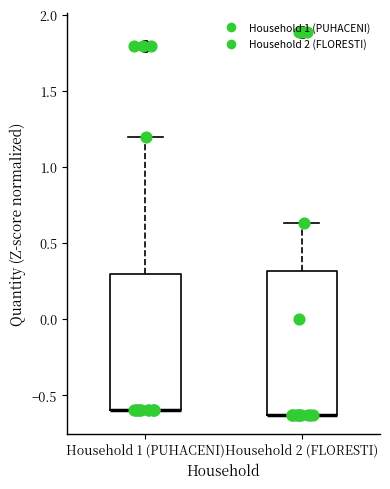

Where is the lower edge of the box for Household 1 (PUHACENI) on the y-axis? The values are not printed on the chart, so give them approximately, as read against the axis.

-0.60